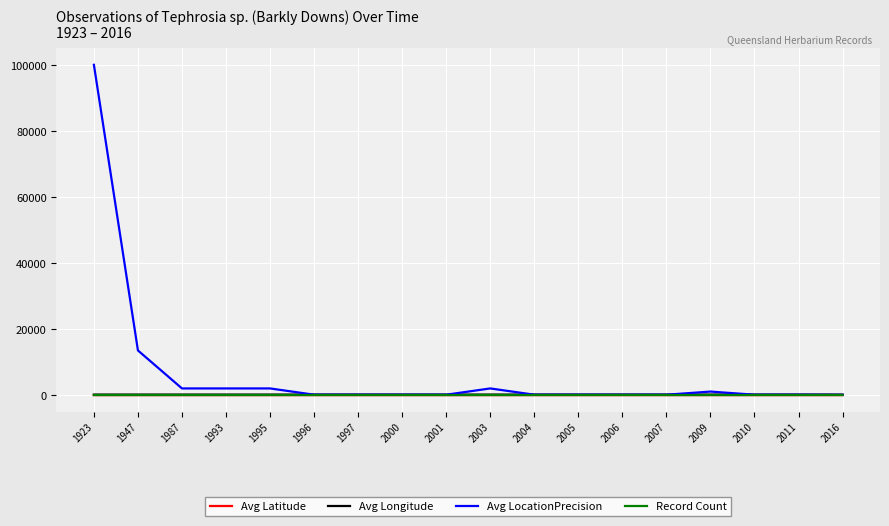

At which category is the sum across all series the highest?

1923